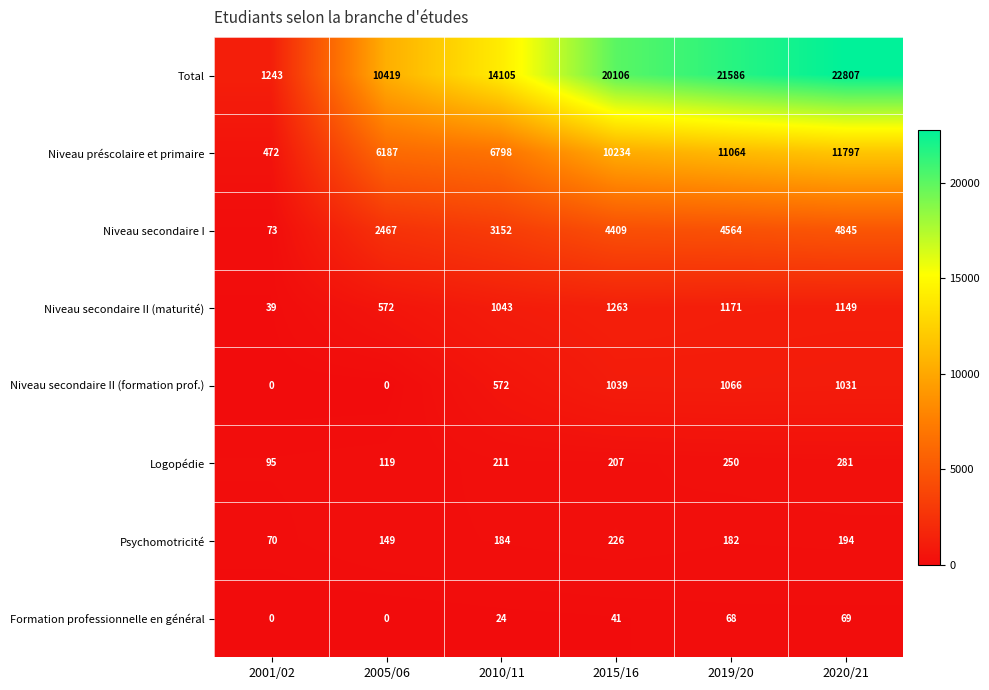

What is the average value of the Formation professionnelle en général series?

34